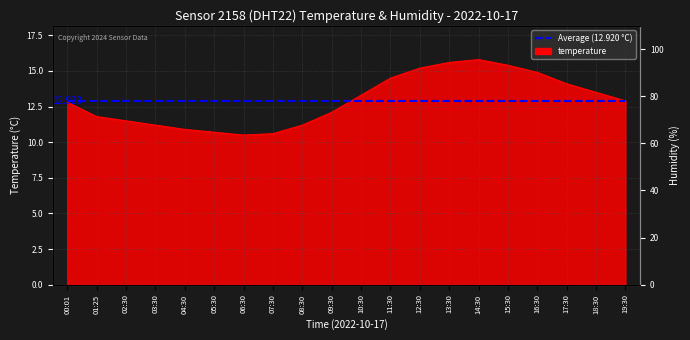

What is the difference between the maximum and minimum values?

5.3